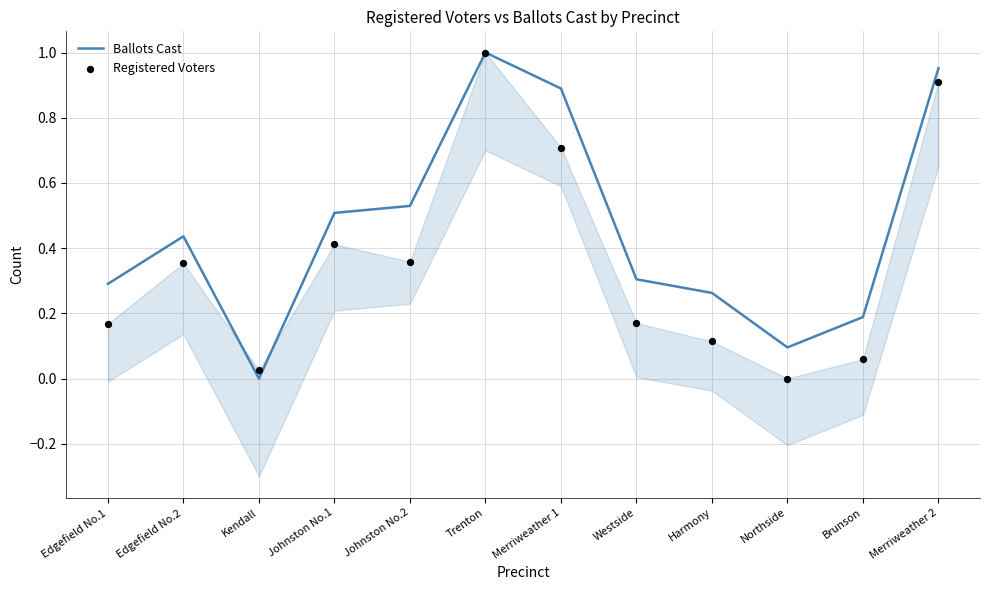

At which category is the sum across all series the highest?

Trenton